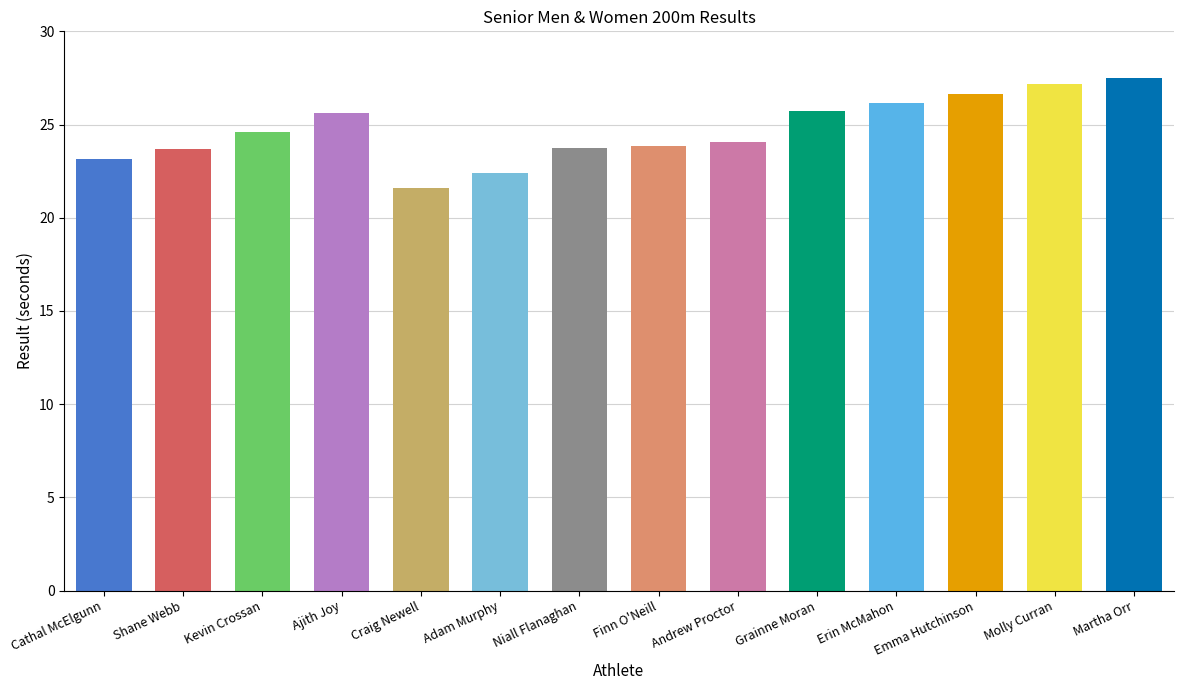

What is the difference between the maximum and second lowest values?

5.1